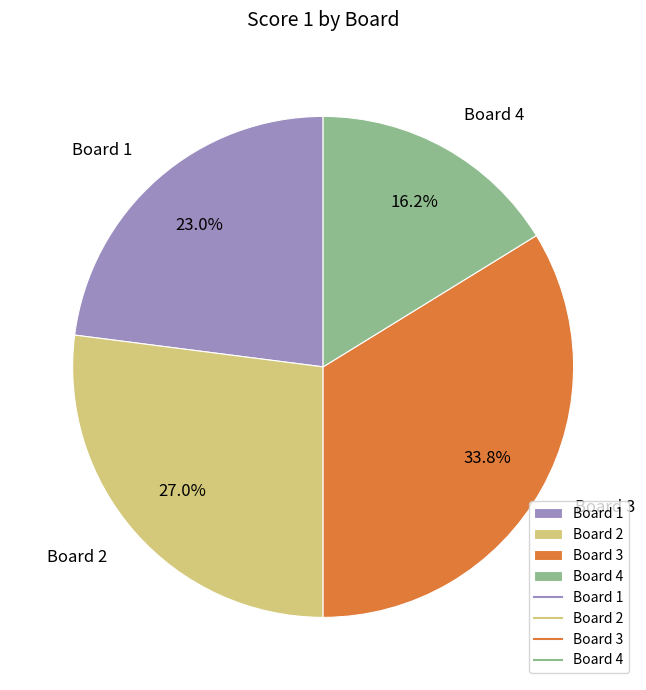

Is Board 4 the majority of the pie?

No